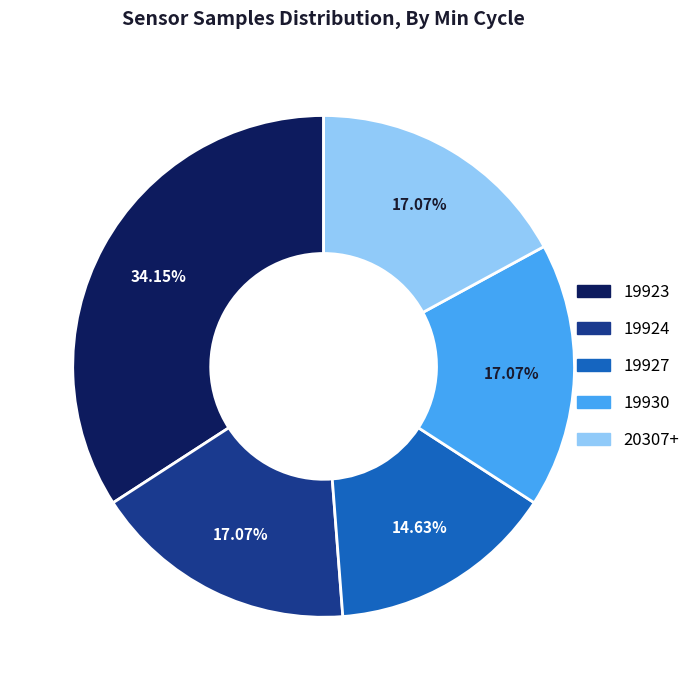

Between 19923 and 19924, which is larger?

19923